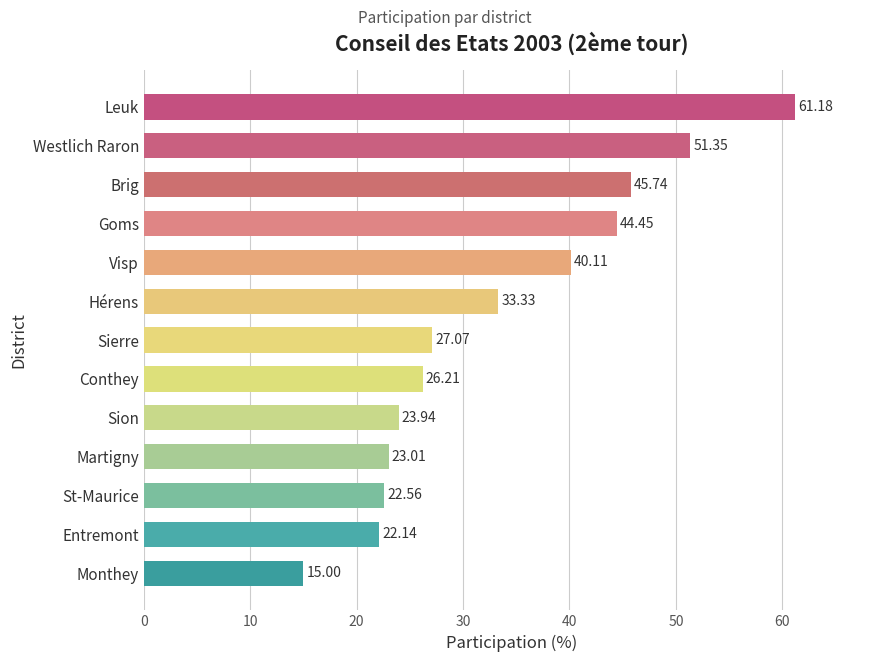

At which label is the value closest to 38?

Visp